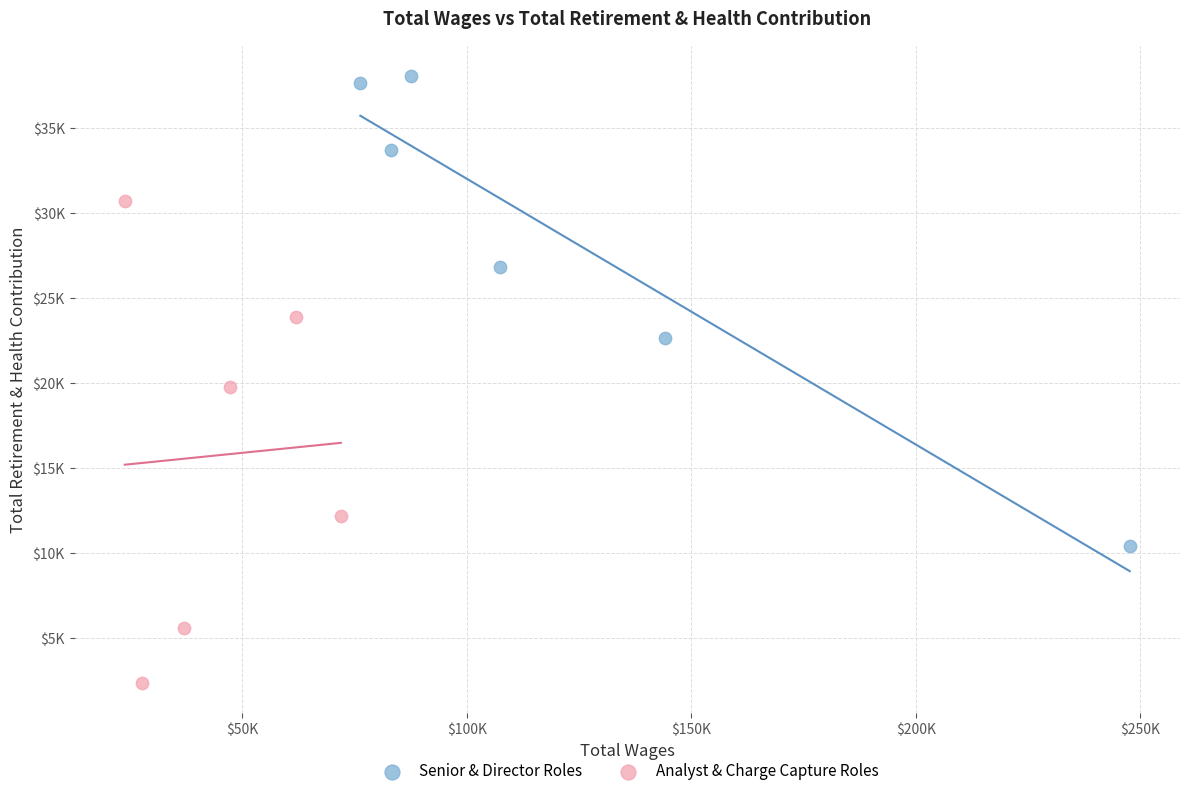

What are all the series names shown in the legend?

Senior & Director Roles, Analyst & Charge Capture Roles